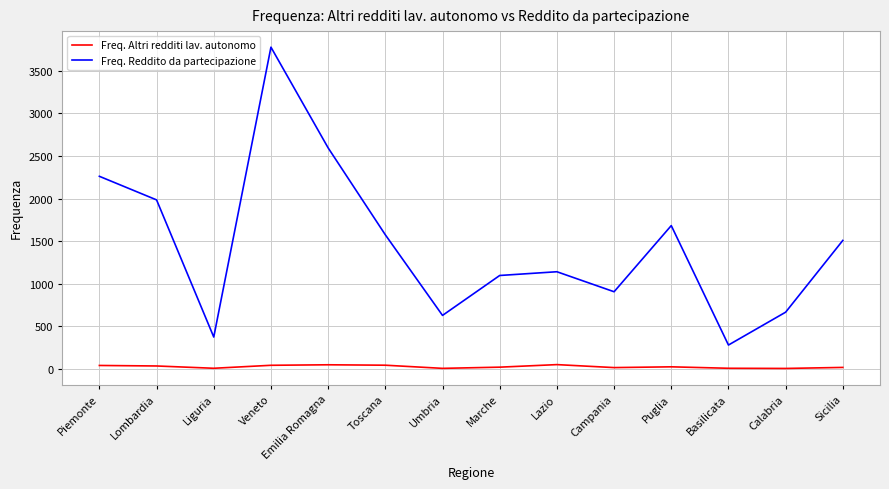

Is it true that Freq. Reddito da partecipazione equals 2808 at Toscana?

False